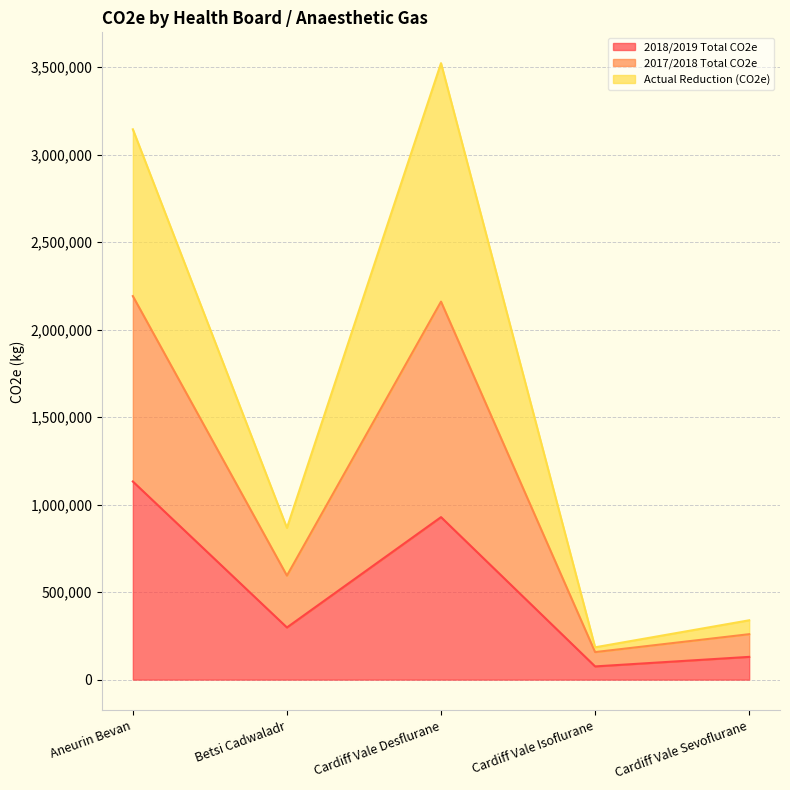

How many values in the 2017/2018 Total CO2e series exceed 867046?

2